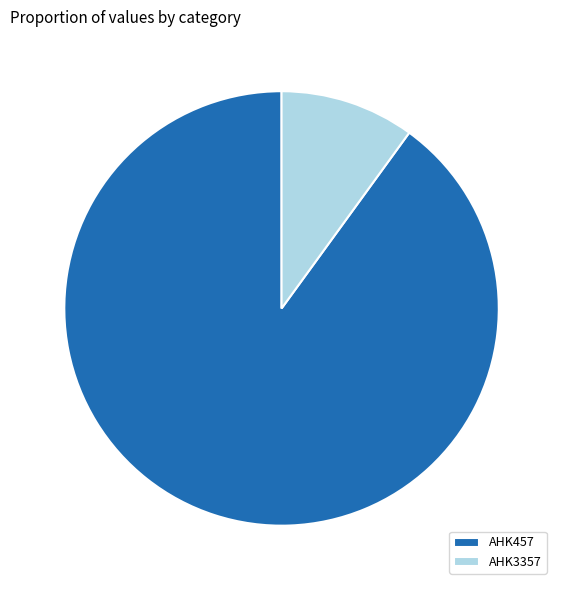

What is the ratio of the value at AHK457 to the value at AHK3357?

9.0